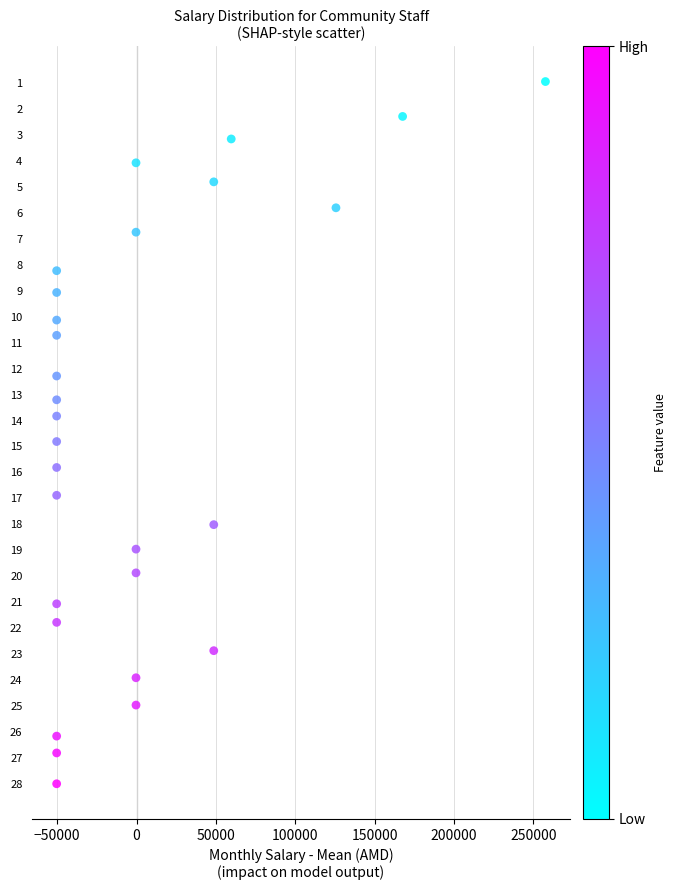

What is the range of X values (max minus min)?

308000.0